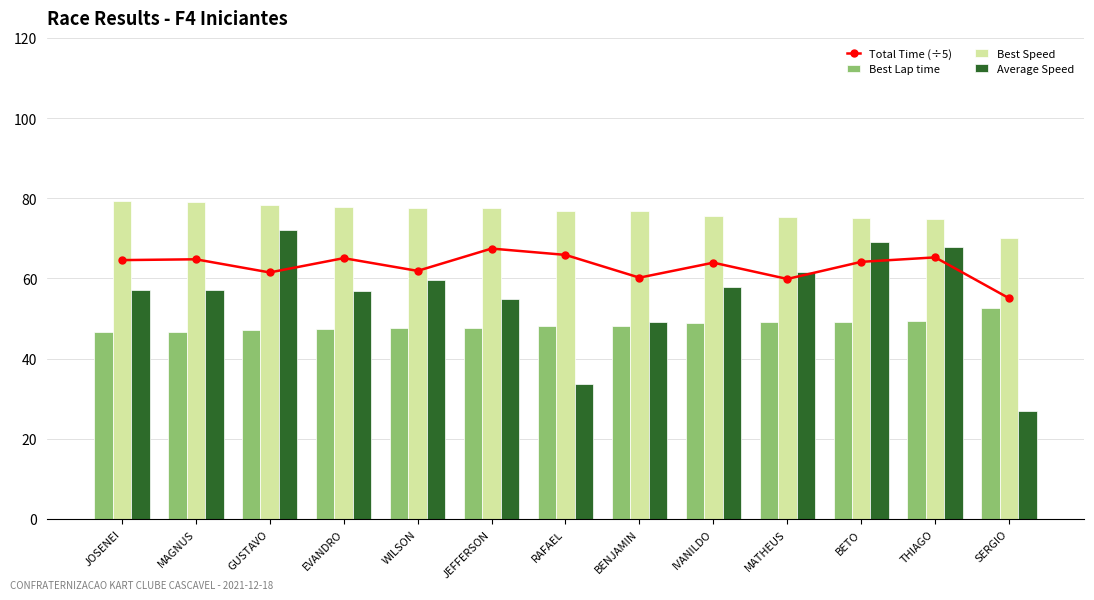

How many groups of bars are there?

13